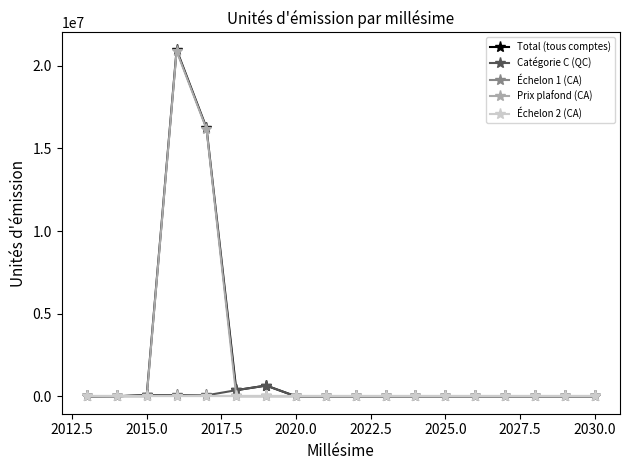

Is this an area chart (filled region under the line)?

No